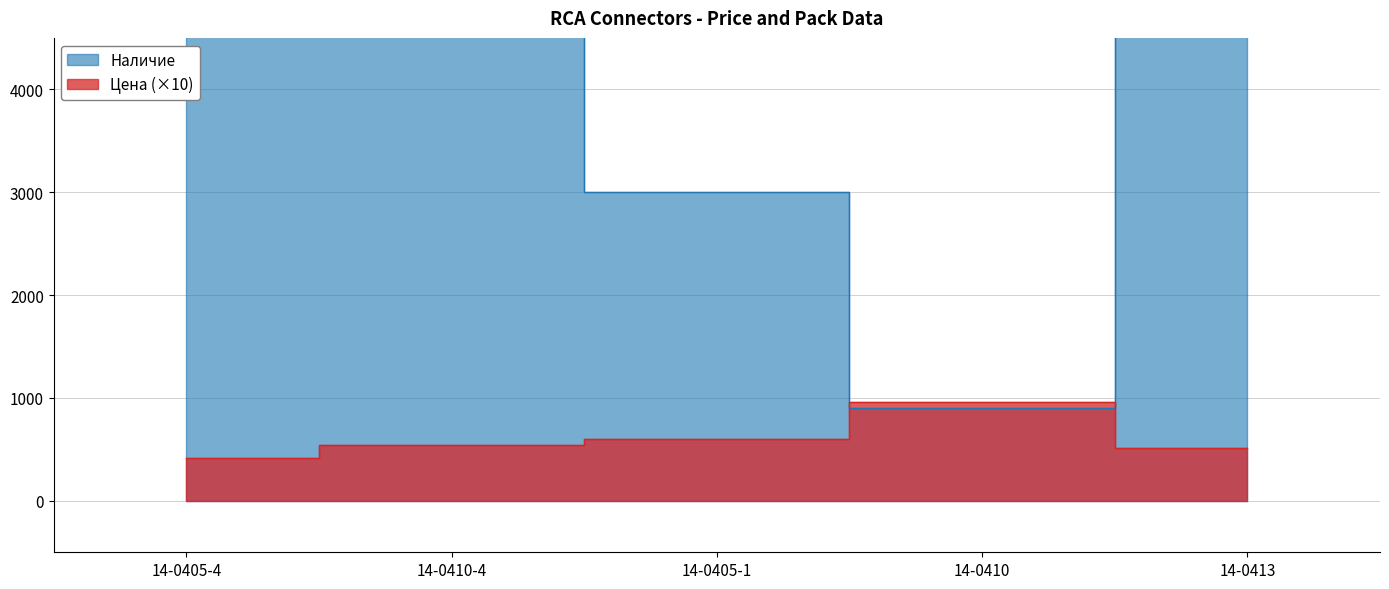

At which label does the data first exceed 538?

14-0410-4